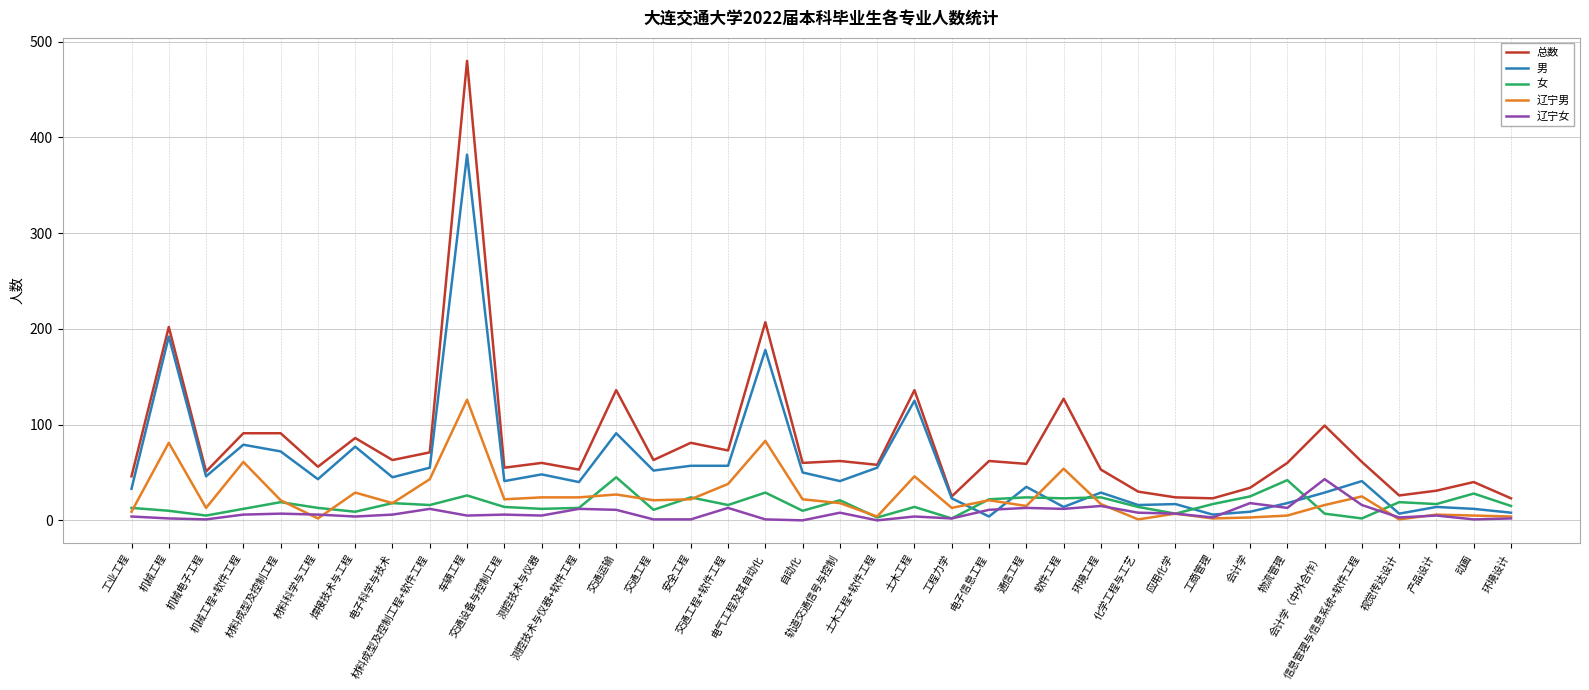

What is the greatest value displayed?

480